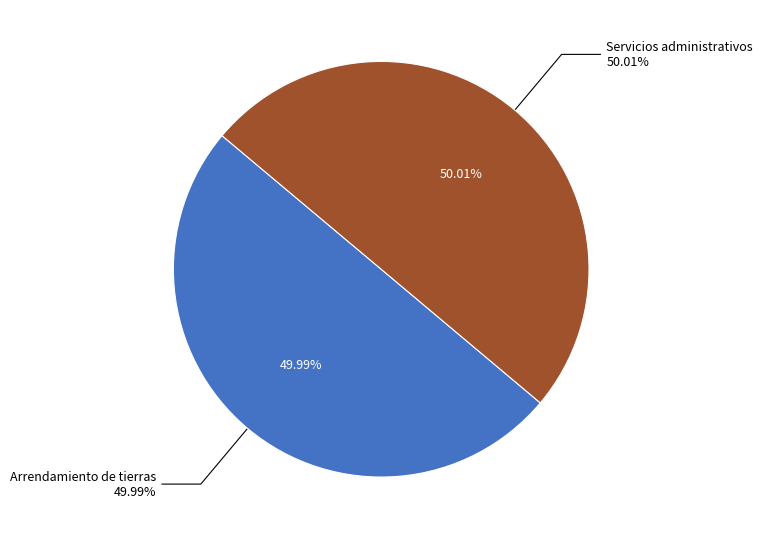

What is the majority slice?

Servicios administrativos